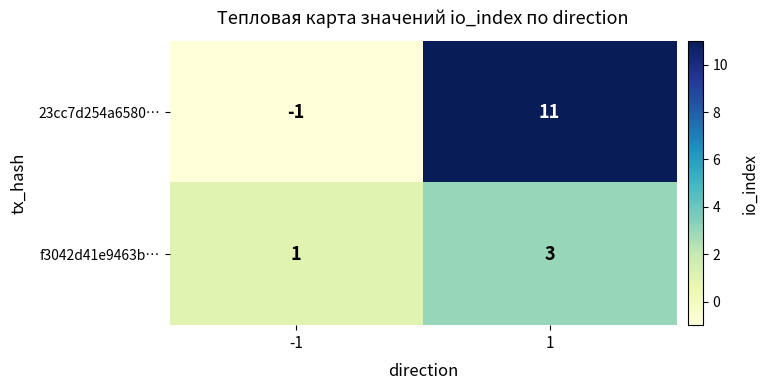

What is the approximate value of 23cc7d254a6580… at 1, to the nearest 5?

10